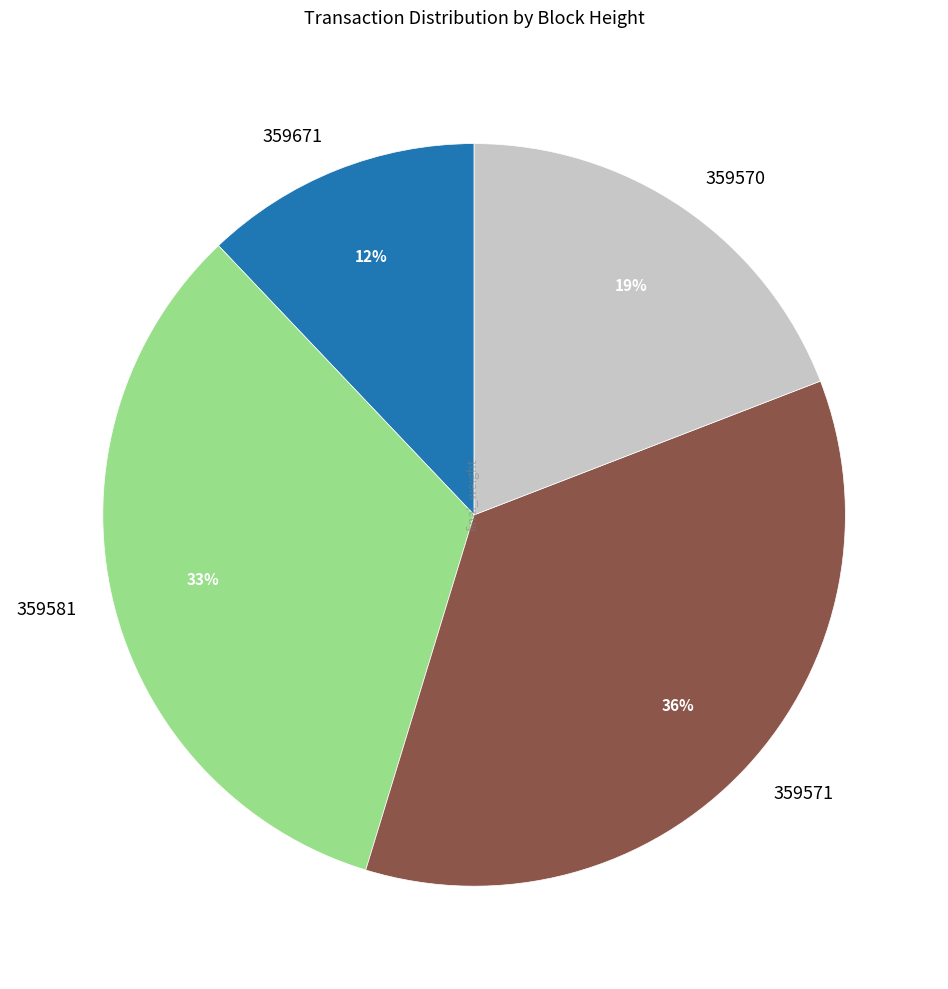

To the nearest percent, what is the average slice percentage?

25%